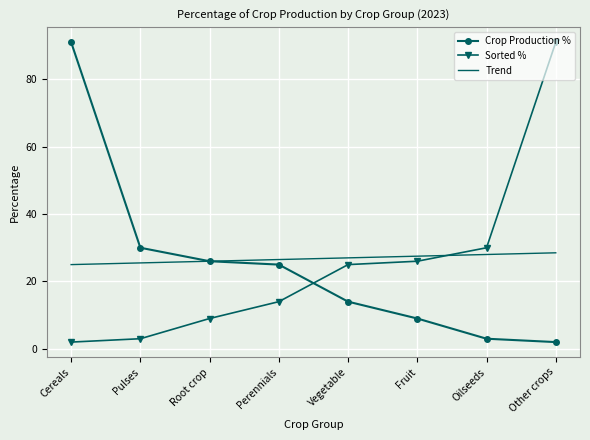

What position from the left is Oilseeds?

7